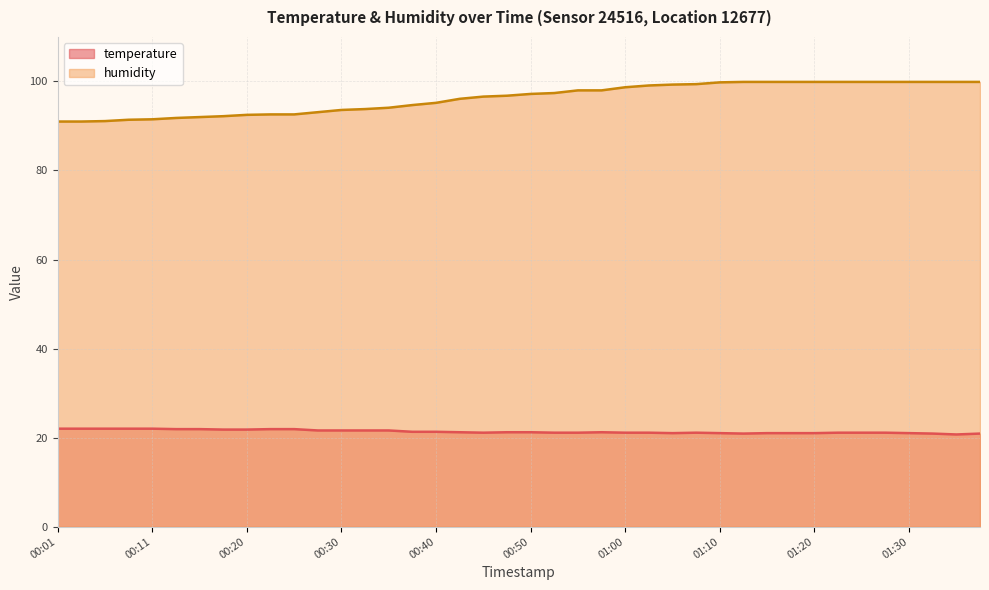

Which category has the lowest value in the temperature series?

01:35